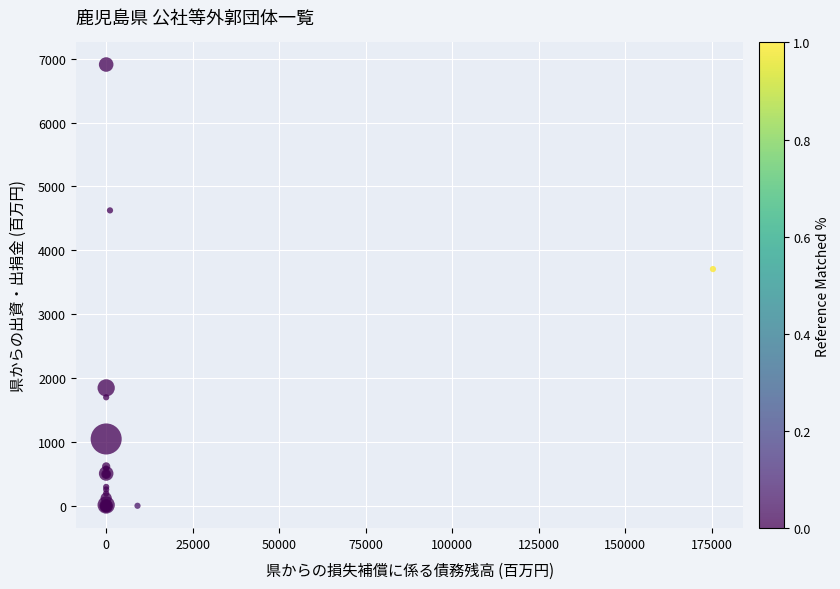

What Y value in the scatter plot is closest to 3454?

3708